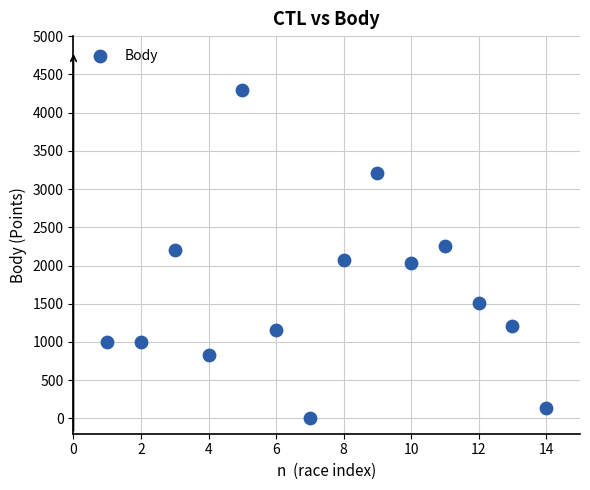

List the coordinates of all points as (Y, X) pairs, reading left to right.

(1000, 1)  (1000, 2)  (2198, 3)  (831, 4)  (4290, 5)  (1156, 6)  (0, 7)  (2068, 8)  (3207, 9)  (2030, 10)  (2260, 11)  (1505, 12)  (1212, 13)  (131, 14)